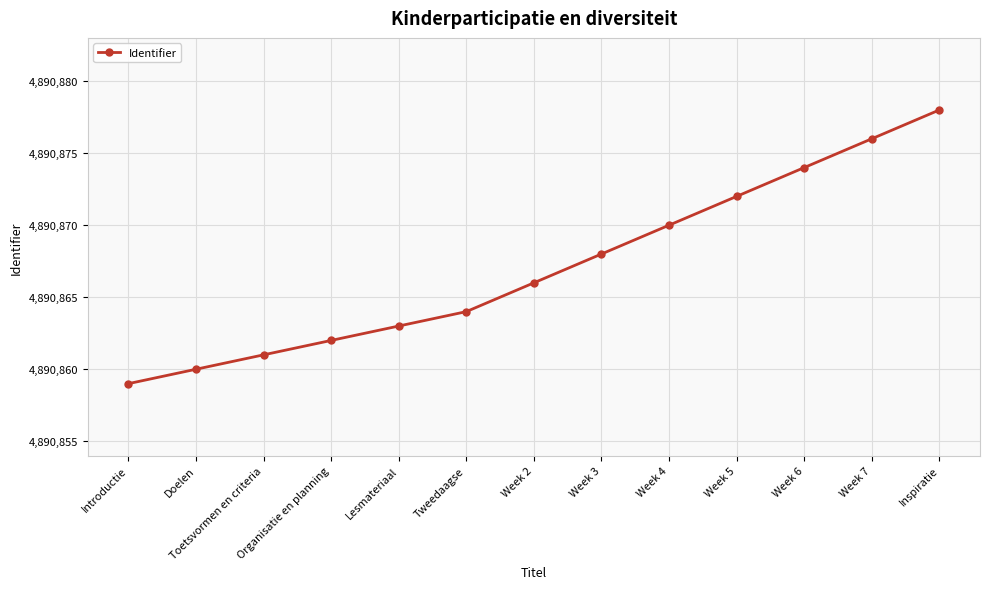

What is the sum of all values?

63581273